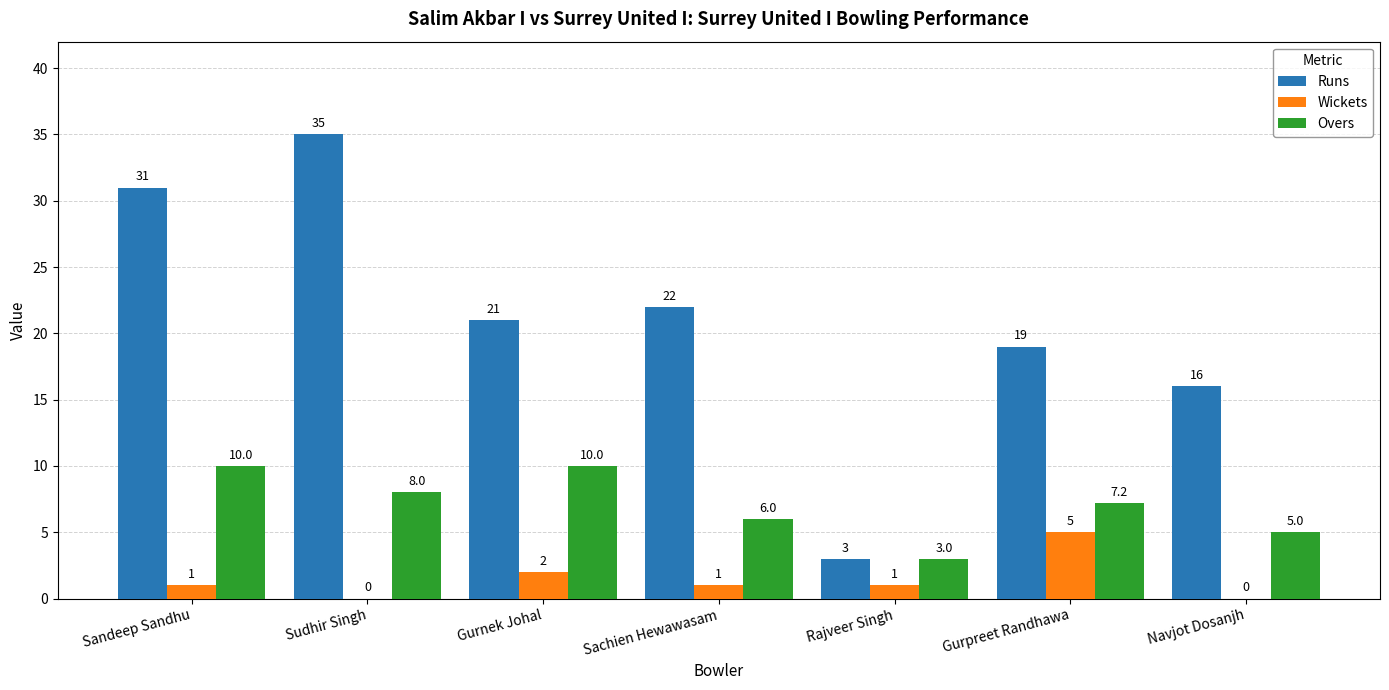

Does the chart contain stacked bars?

No